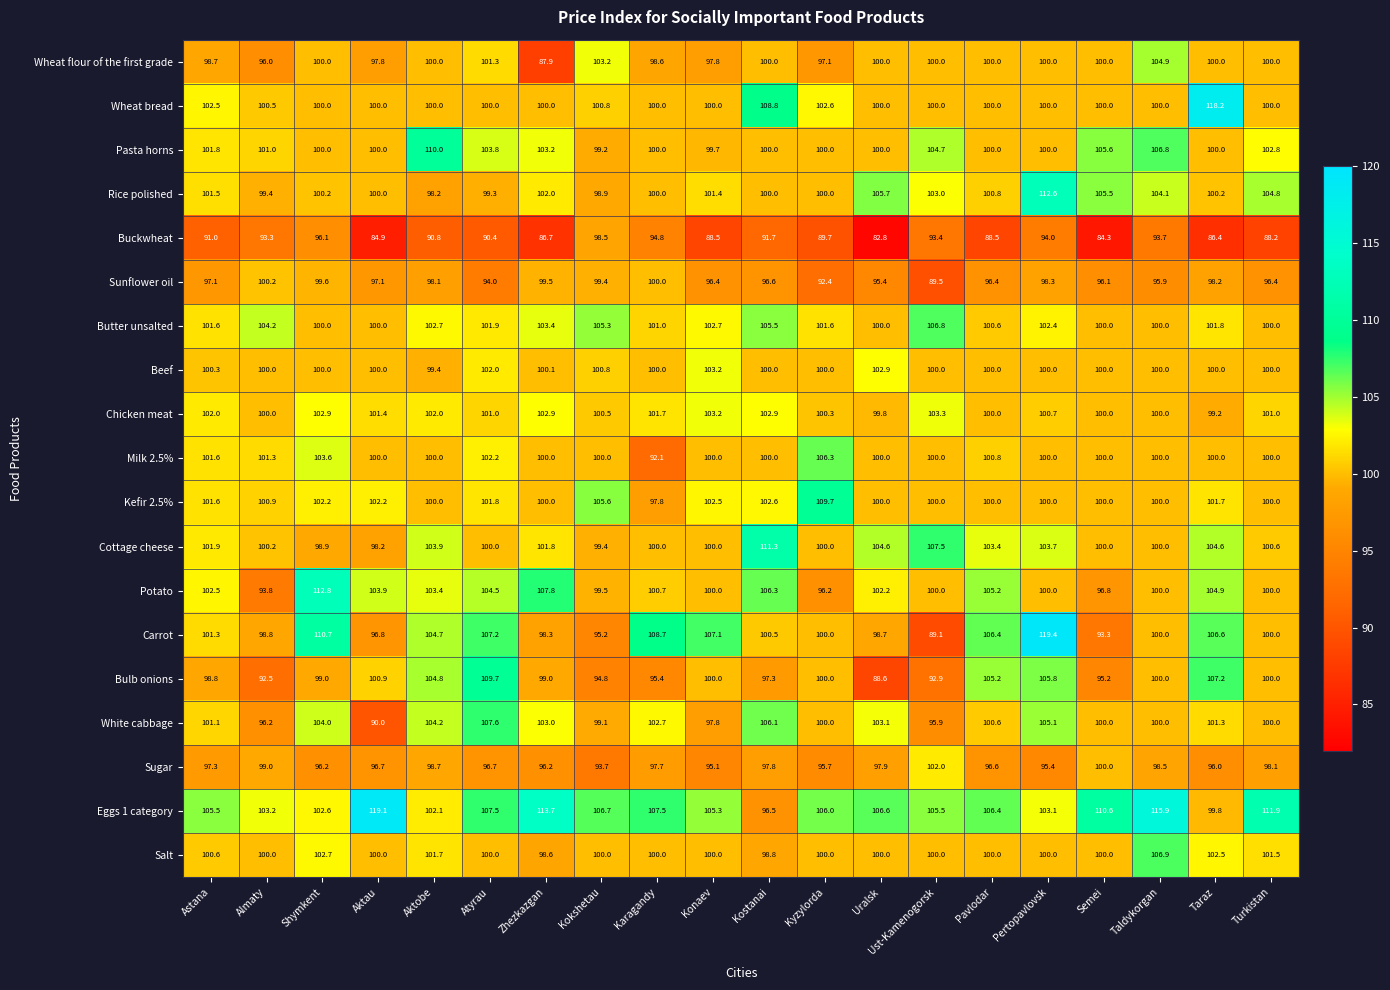

What is the sum of the Kefir 2.5% values at Pertopavlovsk and Zhezkazgan?

200.0